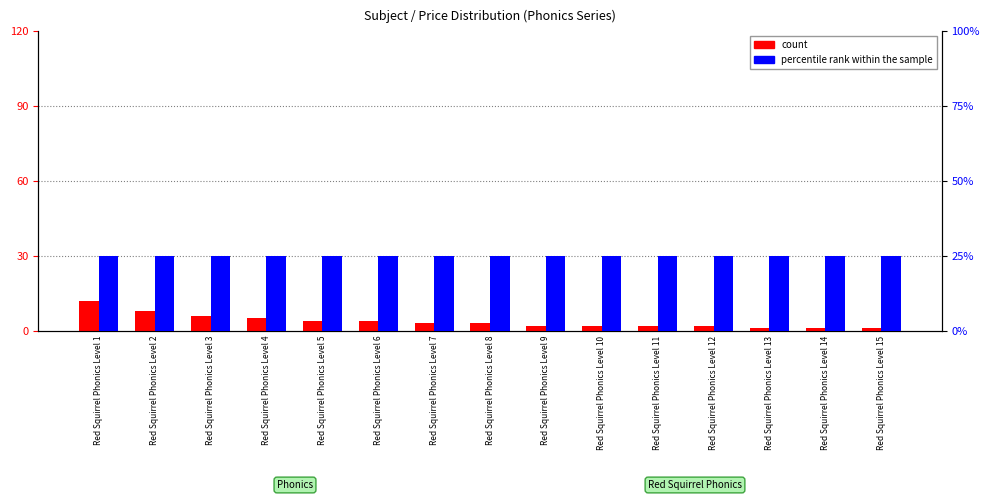

Which series has the largest range (max minus min)?

count